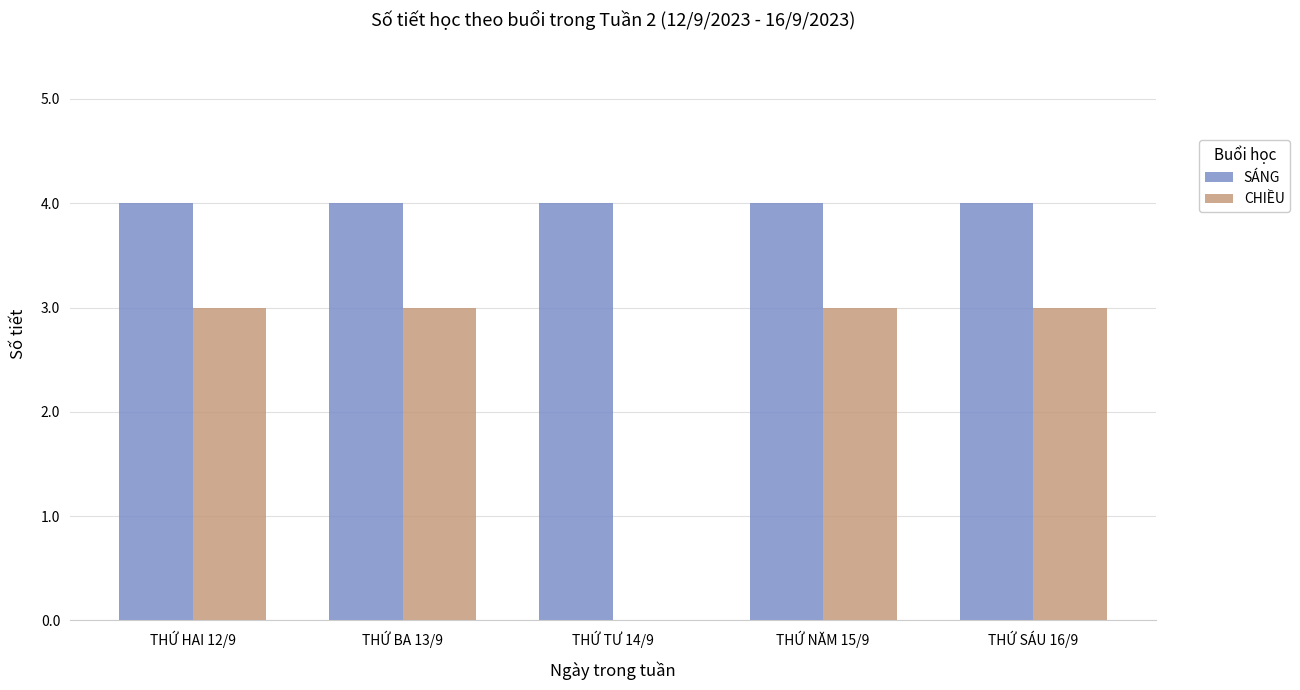

Which series has the largest total across all categories?

SÁNG